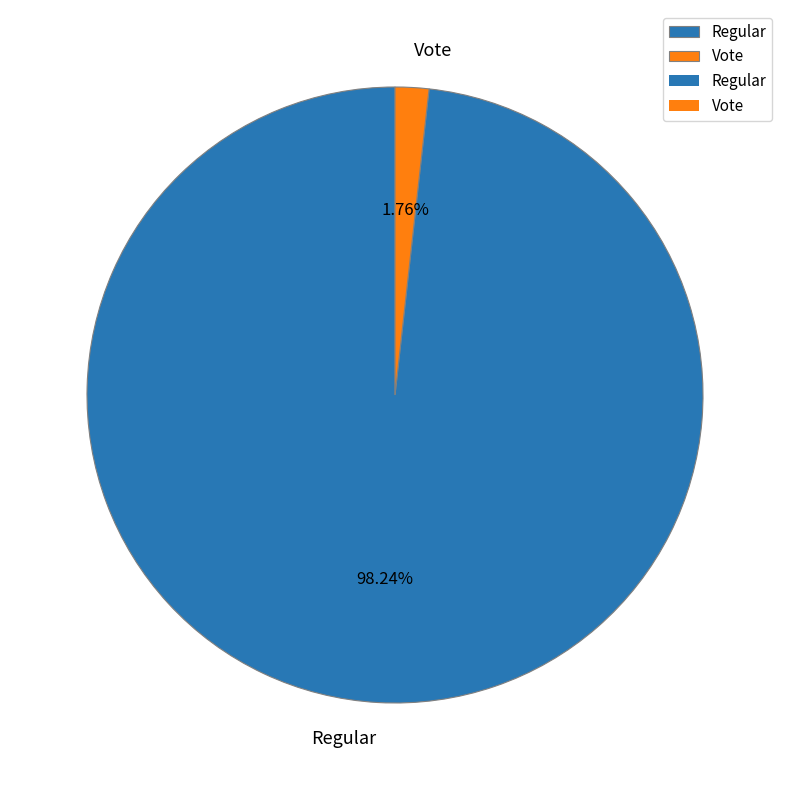

To the nearest percent, what is the difference between the Vote and Regular slice percentages?

96%